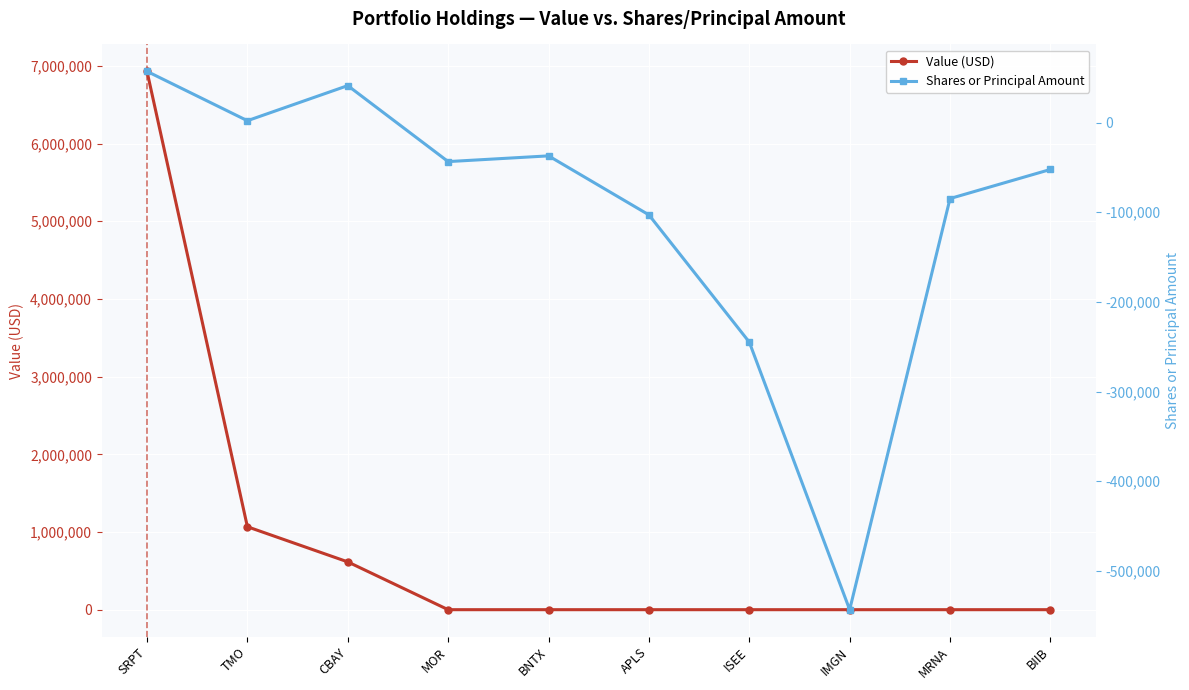

True or false: Shares or Principal Amount has more than 0 interior local peaks.

True